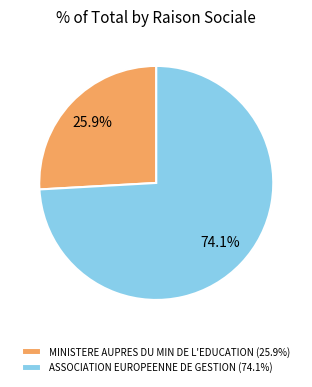

Between ASSOCIATION EUROPEENNE DE GESTION and MINISTERE AUPRES DU MIN DE L'EDUCATION, which is larger?

ASSOCIATION EUROPEENNE DE GESTION